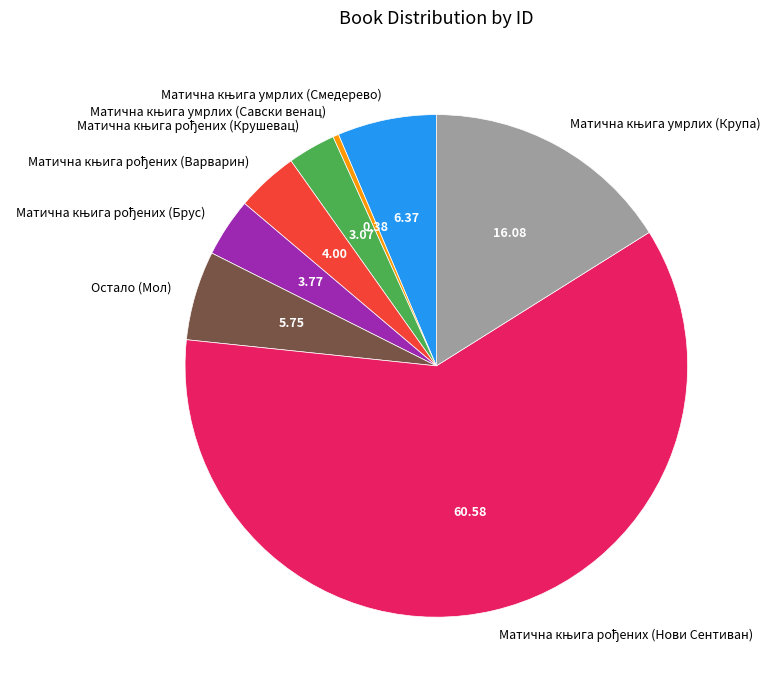

How many slices are in this pie chart?

8